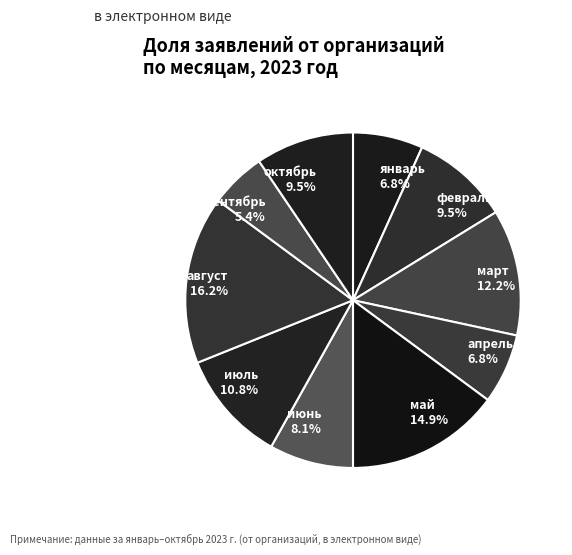

Between июнь and октябрь, which is larger?

октябрь